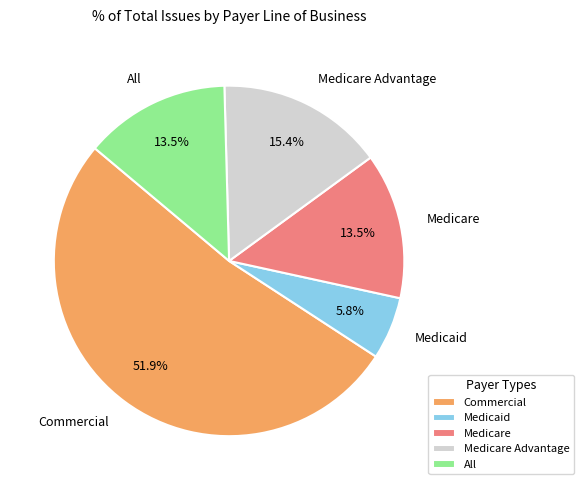

What percentage is NOT represented by Medicaid?

94.2%